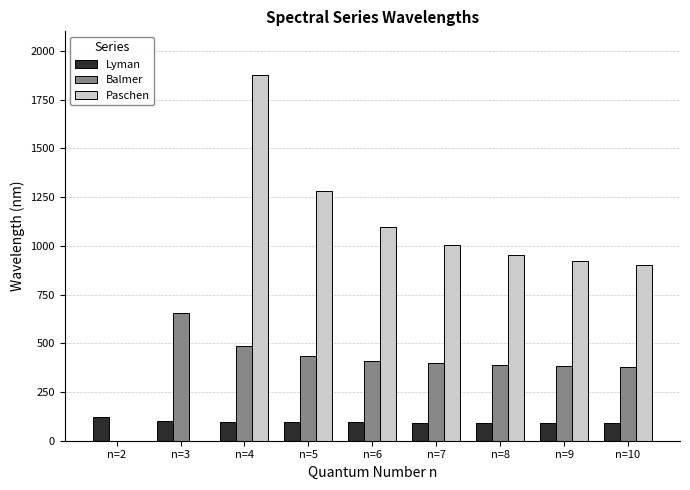

The value of Balmer at n=2 is -272.5. True or false?

False